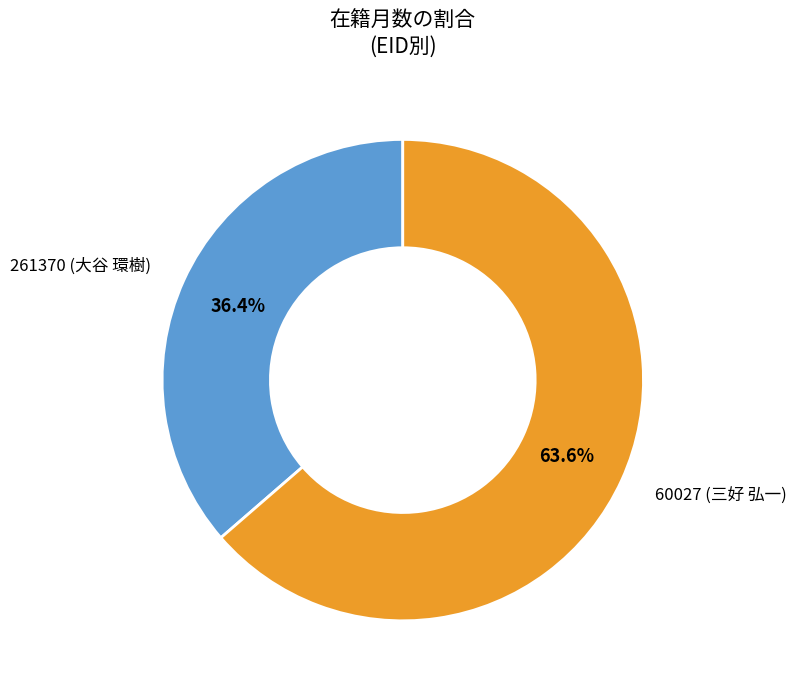

What is the largest slice in the pie chart?

60027 (三好 弘一)